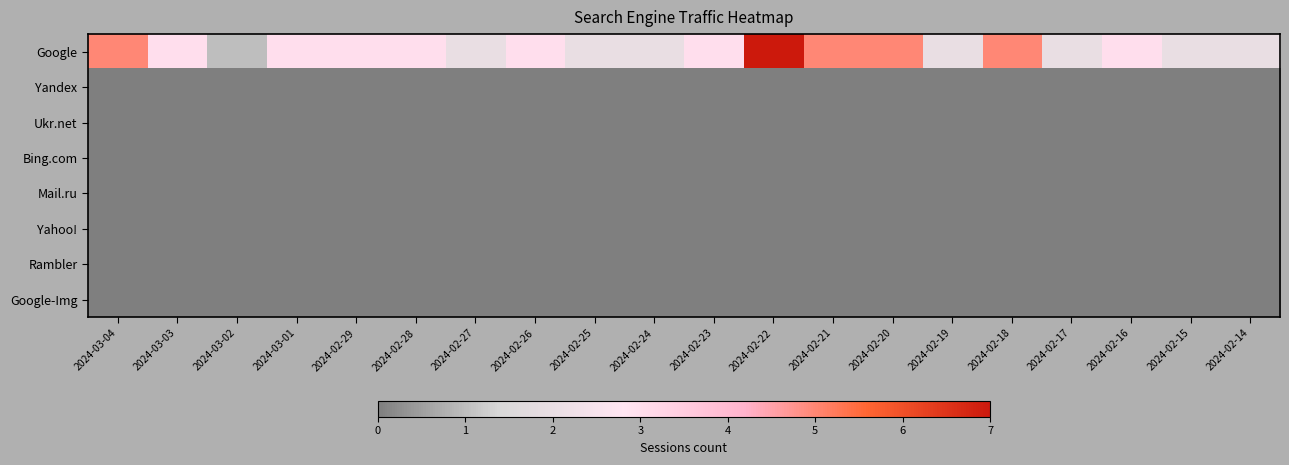

Reading left to right, what are all the values shown in this chart?

Google: 2024-03-04=5	2024-03-03=3	2024-03-02=1	2024-03-01=3	2024-02-29=3	2024-02-28=3	2024-02-27=2	2024-02-26=3	2024-02-25=2	2024-02-24=2	2024-02-23=3	2024-02-22=7	2024-02-21=5	2024-02-20=5	2024-02-19=2	2024-02-18=5	2024-02-17=2	2024-02-16=3	2024-02-15=2	2024-02-14=2
Yandex: 2024-03-04=0	2024-03-03=0	2024-03-02=0	2024-03-01=0	2024-02-29=0	2024-02-28=0	2024-02-27=0	2024-02-26=0	2024-02-25=0	2024-02-24=0	2024-02-23=0	2024-02-22=0	2024-02-21=0	2024-02-20=0	2024-02-19=0	2024-02-18=0	2024-02-17=0	2024-02-16=0	2024-02-15=0	2024-02-14=0
Ukr.net: 2024-03-04=0	2024-03-03=0	2024-03-02=0	2024-03-01=0	2024-02-29=0	2024-02-28=0	2024-02-27=0	2024-02-26=0	2024-02-25=0	2024-02-24=0	2024-02-23=0	2024-02-22=0	2024-02-21=0	2024-02-20=0	2024-02-19=0	2024-02-18=0	2024-02-17=0	2024-02-16=0	2024-02-15=0	2024-02-14=0
Bing.com: 2024-03-04=0	2024-03-03=0	2024-03-02=0	2024-03-01=0	2024-02-29=0	2024-02-28=0	2024-02-27=0	2024-02-26=0	2024-02-25=0	2024-02-24=0	2024-02-23=0	2024-02-22=0	2024-02-21=0	2024-02-20=0	2024-02-19=0	2024-02-18=0	2024-02-17=0	2024-02-16=0	2024-02-15=0	2024-02-14=0
Mail.ru: 2024-03-04=0	2024-03-03=0	2024-03-02=0	2024-03-01=0	2024-02-29=0	2024-02-28=0	2024-02-27=0	2024-02-26=0	2024-02-25=0	2024-02-24=0	2024-02-23=0	2024-02-22=0	2024-02-21=0	2024-02-20=0	2024-02-19=0	2024-02-18=0	2024-02-17=0	2024-02-16=0	2024-02-15=0	2024-02-14=0
Yahoo!: 2024-03-04=0	2024-03-03=0	2024-03-02=0	2024-03-01=0	2024-02-29=0	2024-02-28=0	2024-02-27=0	2024-02-26=0	2024-02-25=0	2024-02-24=0	2024-02-23=0	2024-02-22=0	2024-02-21=0	2024-02-20=0	2024-02-19=0	2024-02-18=0	2024-02-17=0	2024-02-16=0	2024-02-15=0	2024-02-14=0
Rambler: 2024-03-04=0	2024-03-03=0	2024-03-02=0	2024-03-01=0	2024-02-29=0	2024-02-28=0	2024-02-27=0	2024-02-26=0	2024-02-25=0	2024-02-24=0	2024-02-23=0	2024-02-22=0	2024-02-21=0	2024-02-20=0	2024-02-19=0	2024-02-18=0	2024-02-17=0	2024-02-16=0	2024-02-15=0	2024-02-14=0
Google-Img: 2024-03-04=0	2024-03-03=0	2024-03-02=0	2024-03-01=0	2024-02-29=0	2024-02-28=0	2024-02-27=0	2024-02-26=0	2024-02-25=0	2024-02-24=0	2024-02-23=0	2024-02-22=0	2024-02-21=0	2024-02-20=0	2024-02-19=0	2024-02-18=0	2024-02-17=0	2024-02-16=0	2024-02-15=0	2024-02-14=0